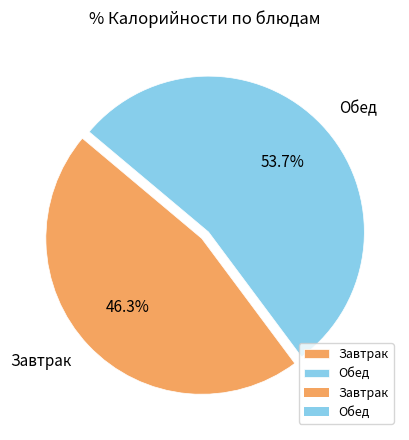

Rank the categories by value from lowest to highest.

Завтрак, Обед